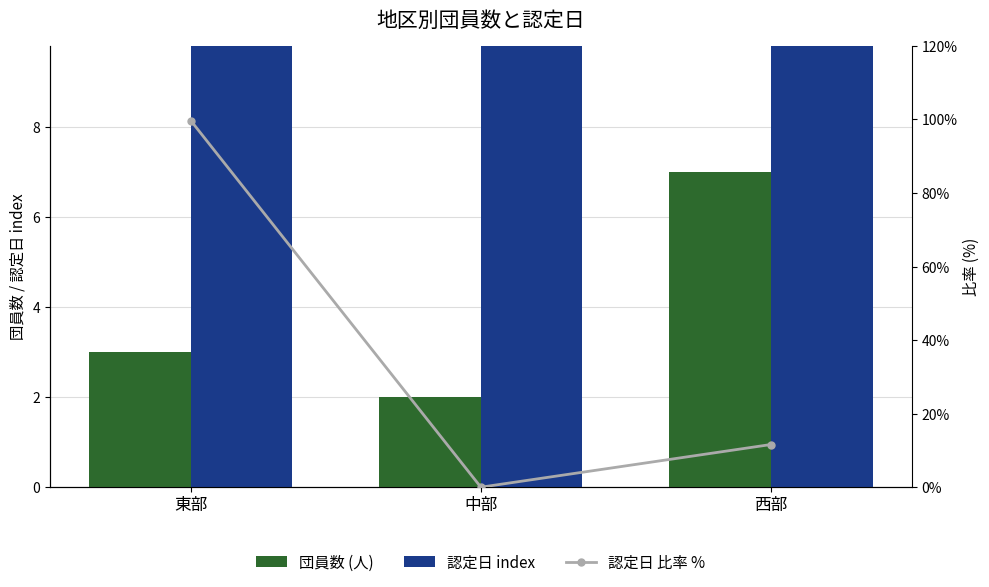

How many 団員数 (人) values are between 2 and 7?

3